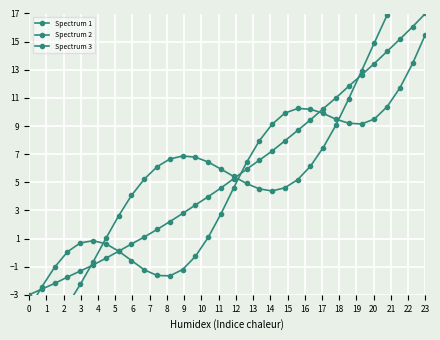

In Spectrum 2, how many points are lower than both neighbors (excluding endpoints)?

2